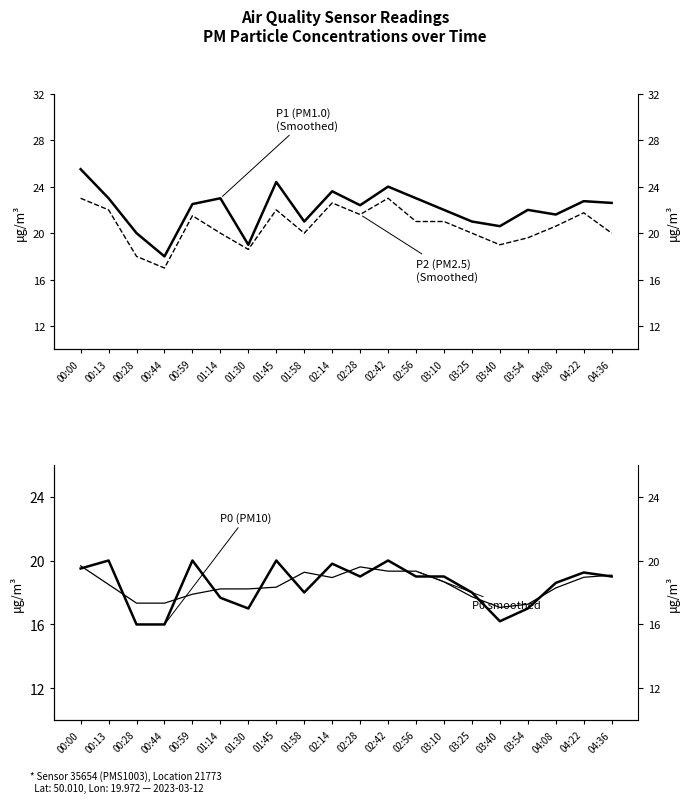

What is the sum of the P0 (PM10) values at 00:28 and 03:25?

34.0